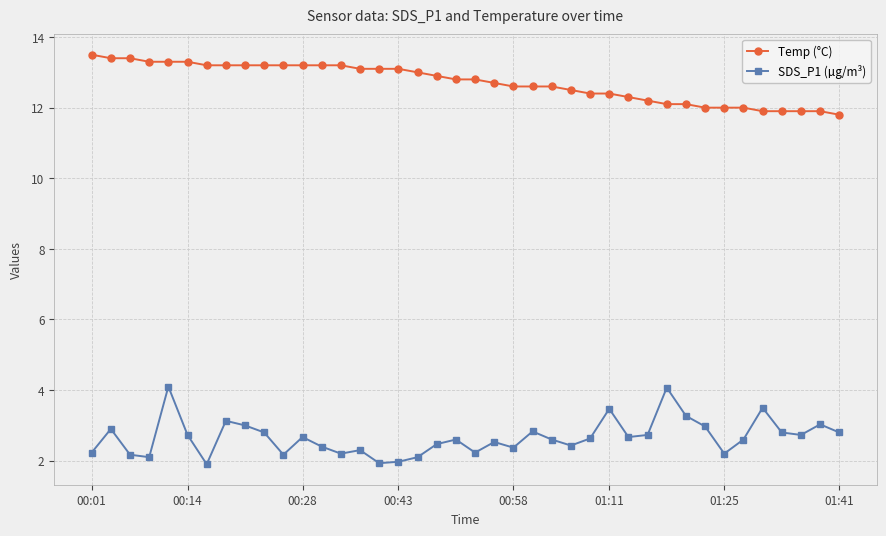

What is the value of the Temp (°C) point at the 6th from the left?

13.3